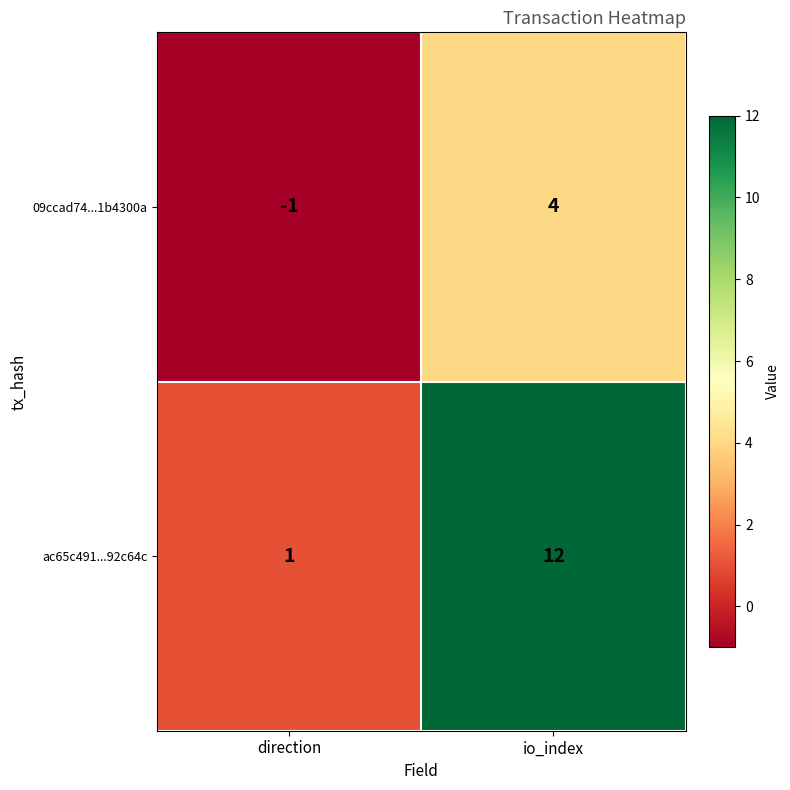

Is it true that ac65c491...92c64c equals 1 at direction?

True